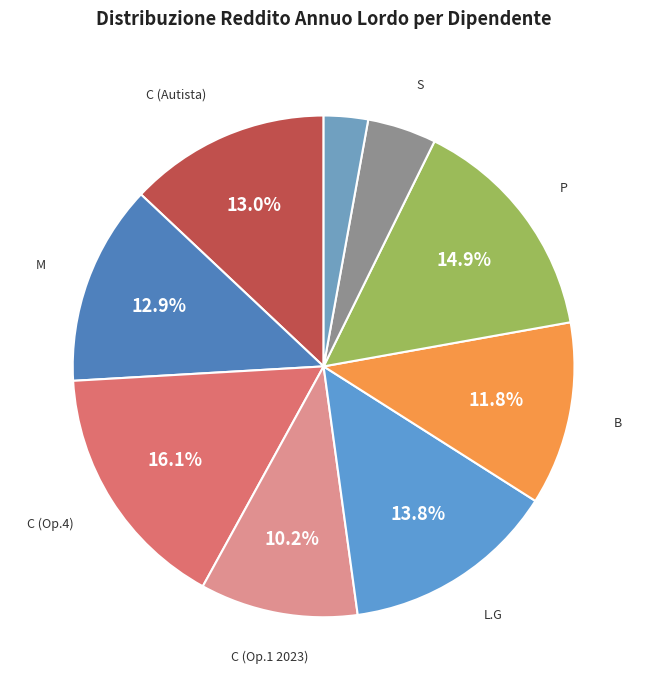

Count the number of slices in the pie.

9